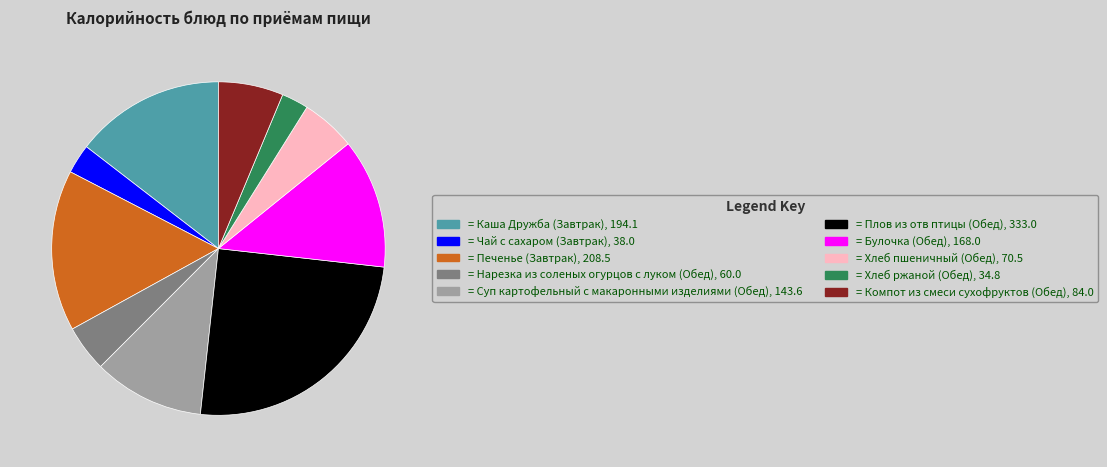

Does any single category account for the majority?

No